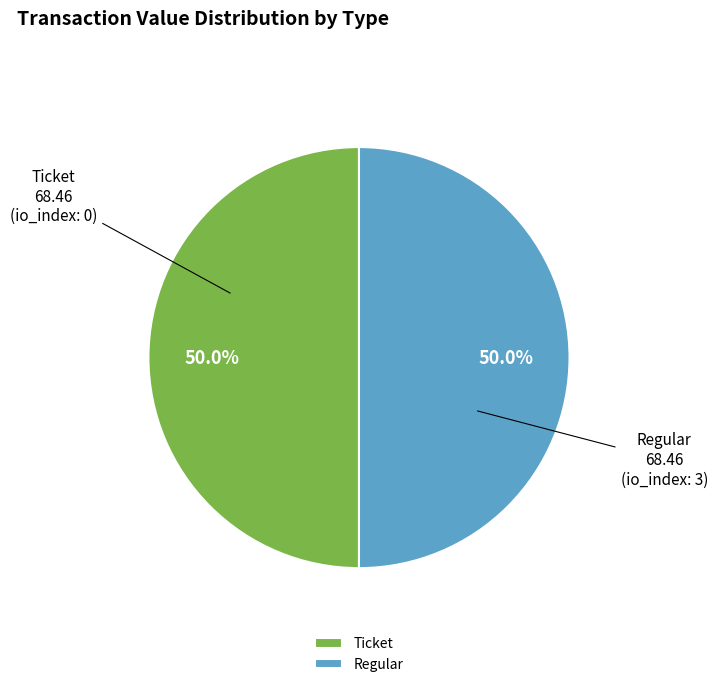

Approximately how many times larger is the value at Regular compared to Ticket?

1.0